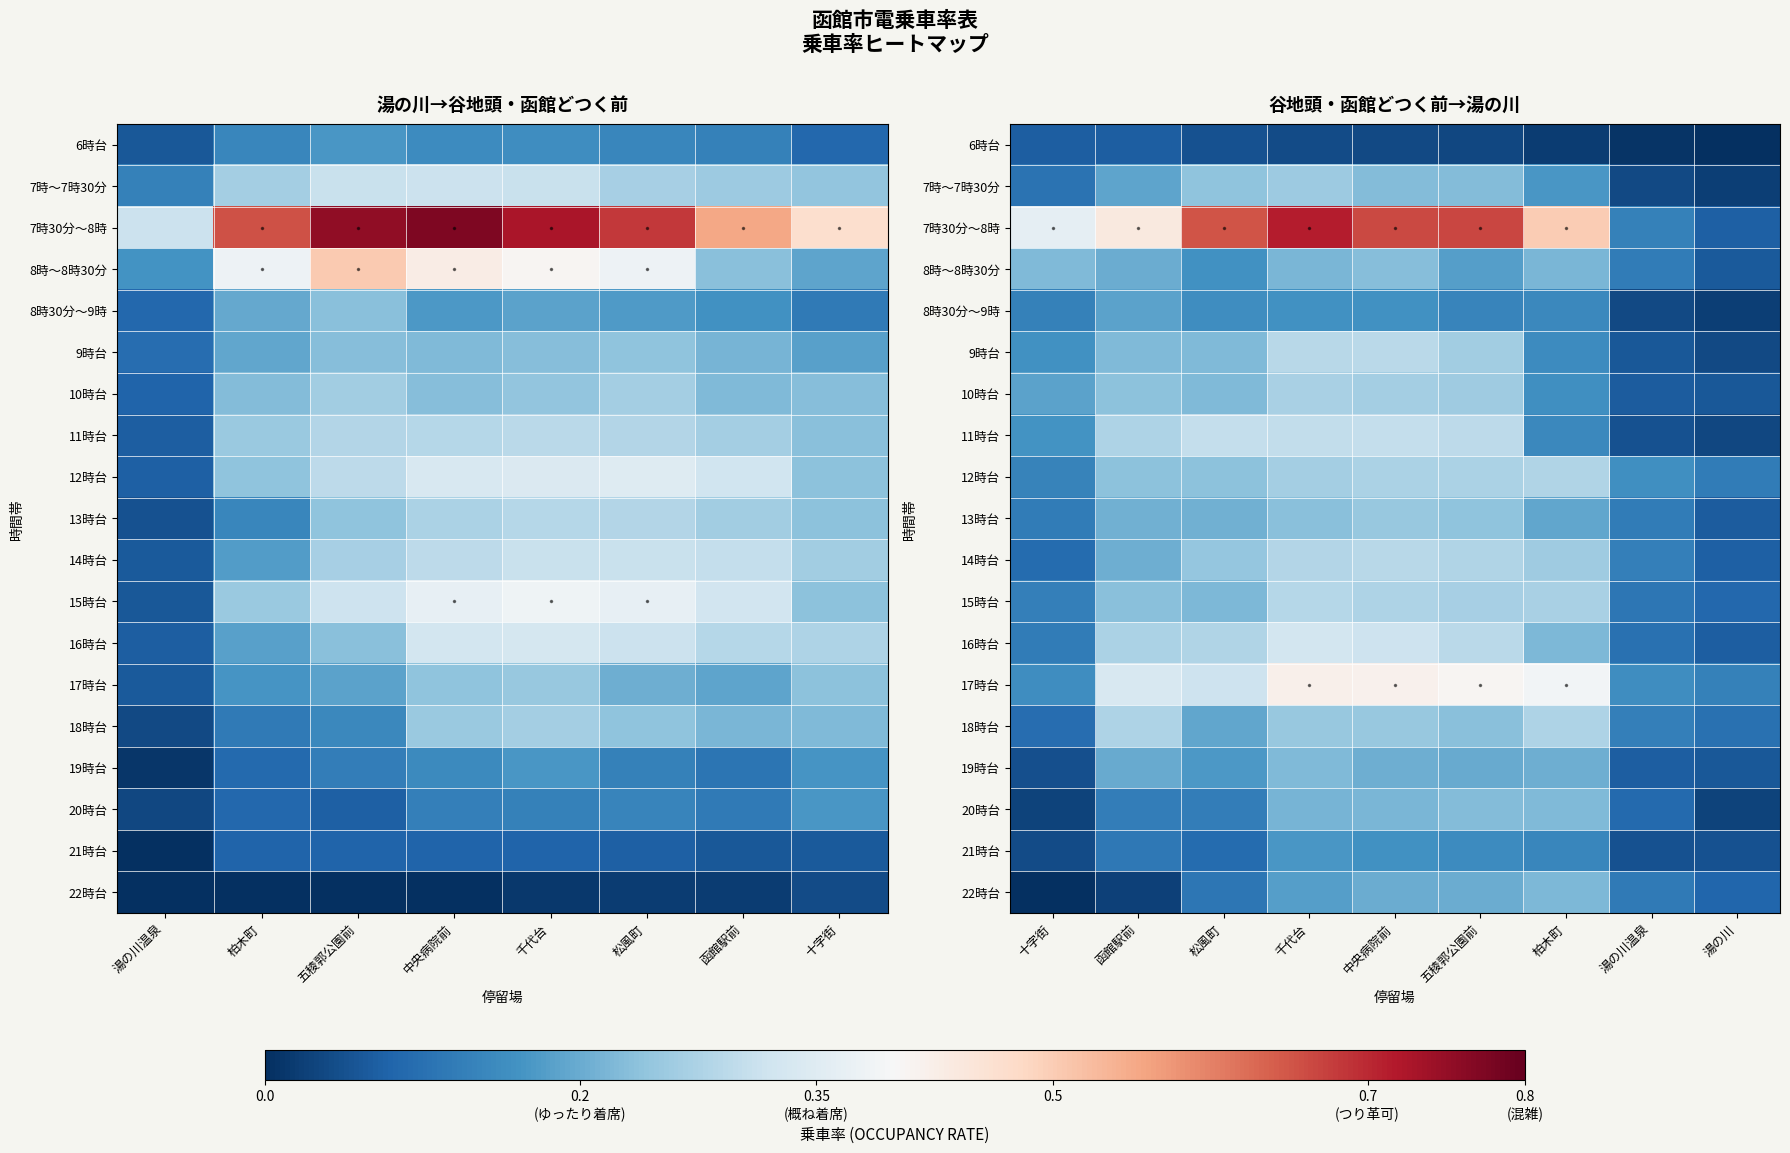

Rank the series at 松風町 from highest to lowest value.

7時30分～8時, 17時台, 11時台, 16時台, 14時台, 7時～7時30分, 12時台, 9時台, 10時台, 15時台, 13時台, 18時台, 19時台, 8時～8時30分, 8時30分～9時, 20時台, 22時台, 21時台, 6時台